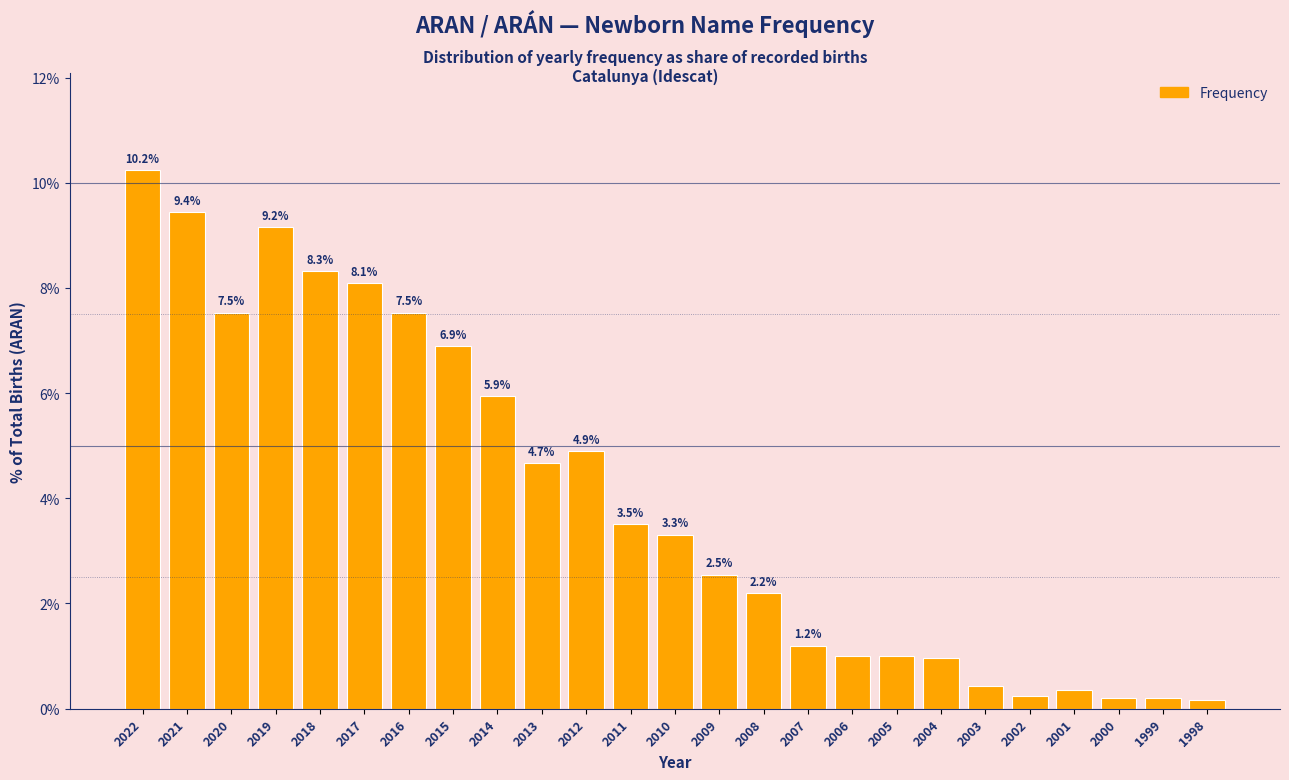

What value does the data have at 2014?

5.9